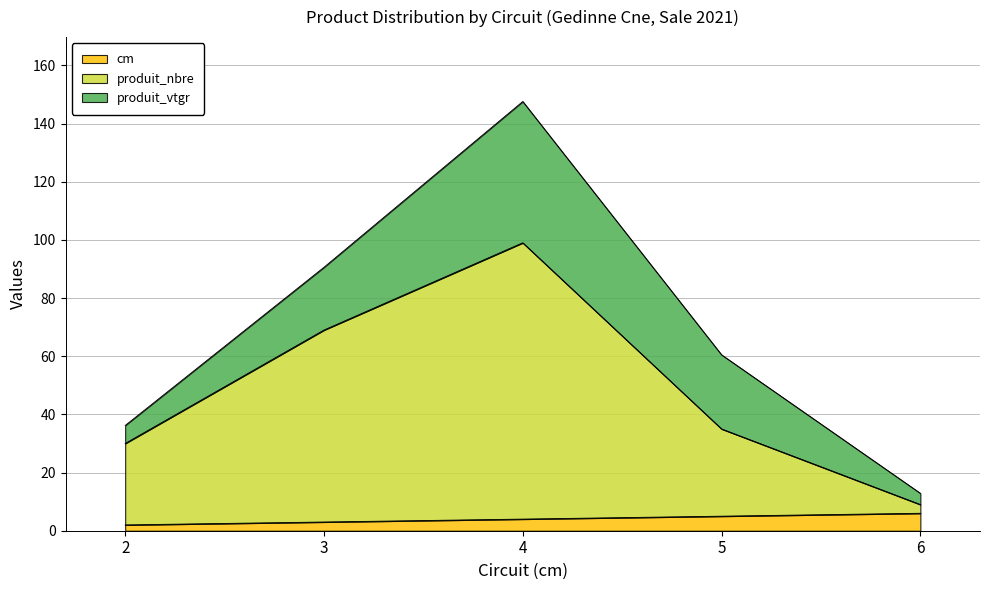

What is the value of the produit_nbre point at the 3rd from the left?

99